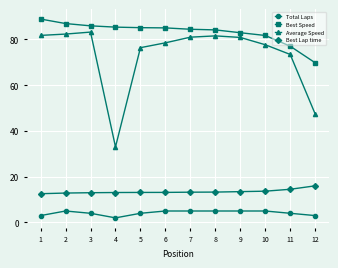

Which series has the largest total across all categories?

Best Speed